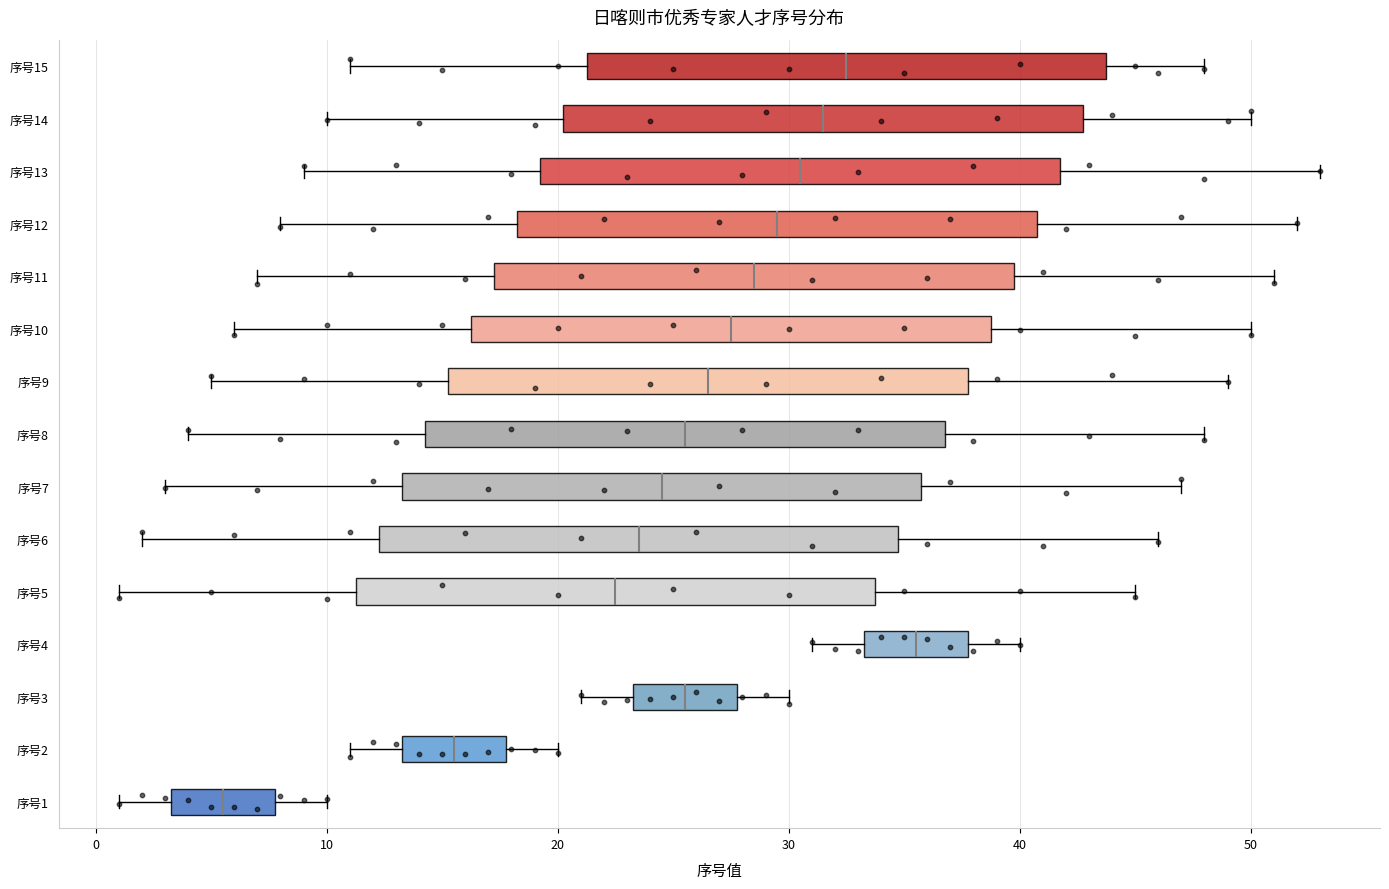

Reading bottom to top, transcribe this box plot: for each box, give where its median line is, the range the box spans, and where its two whiskers end, as read against the x-axis. The values are not printed on the chart, so give them approximately, as read against the axis.

序号1: median 6, box 3 to 8, whiskers 1 to 10
序号2: median 16, box 13 to 18, whiskers 11 to 20
序号3: median 26, box 23 to 28, whiskers 21 to 30
序号4: median 36, box 33 to 38, whiskers 31 to 40
序号5: median 23, box 11 to 34, whiskers 1 to 45
序号6: median 24, box 12 to 35, whiskers 2 to 46
序号7: median 25, box 13 to 36, whiskers 3 to 47
序号8: median 26, box 14 to 37, whiskers 4 to 48
序号9: median 27, box 15 to 38, whiskers 5 to 49
序号10: median 28, box 16 to 39, whiskers 6 to 50
序号11: median 29, box 17 to 40, whiskers 7 to 51
序号12: median 30, box 18 to 41, whiskers 8 to 52
序号13: median 31, box 19 to 42, whiskers 9 to 53
序号14: median 32, box 20 to 43, whiskers 10 to 50
序号15: median 33, box 21 to 44, whiskers 11 to 48